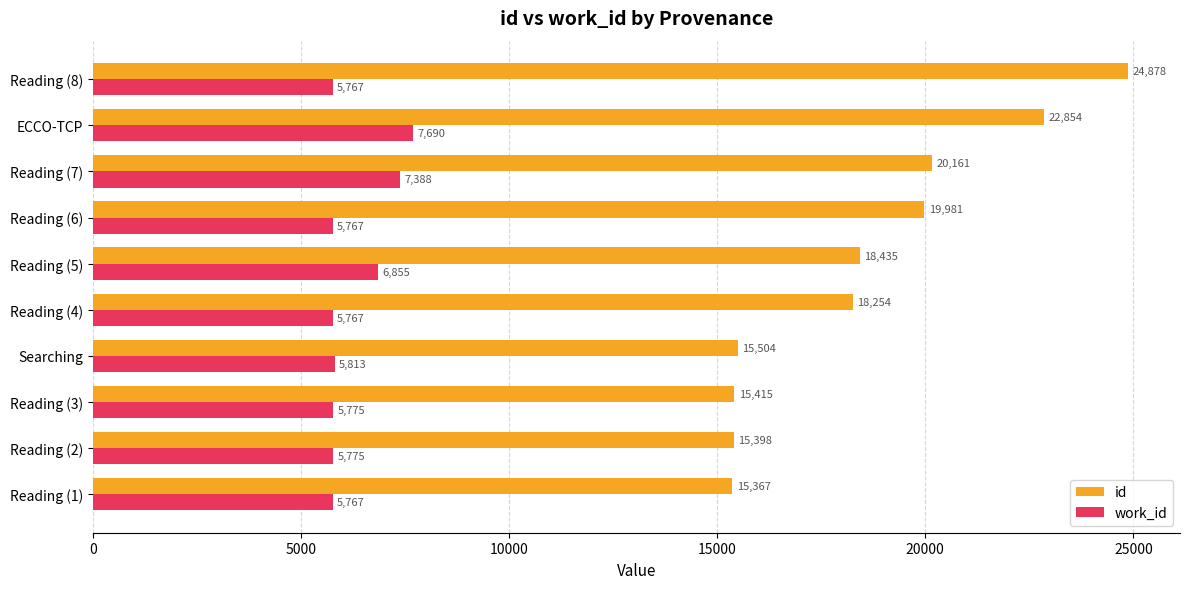

What is the smallest value displayed?

5767